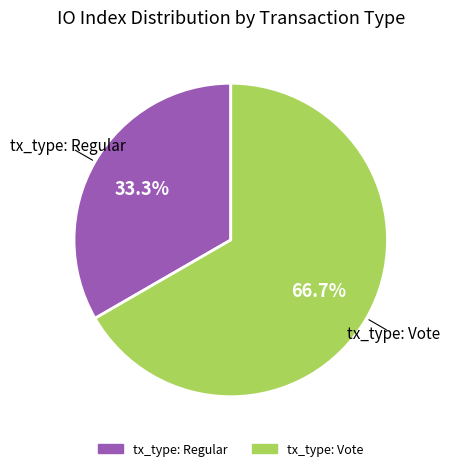

Count the number of slices in the pie.

2